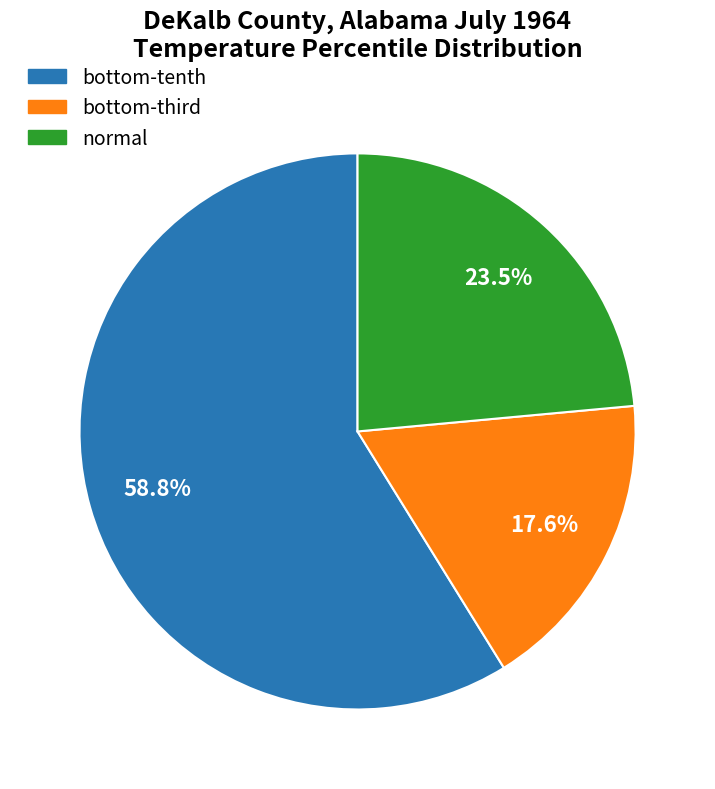

Which category accounts for the majority?

bottom-tenth